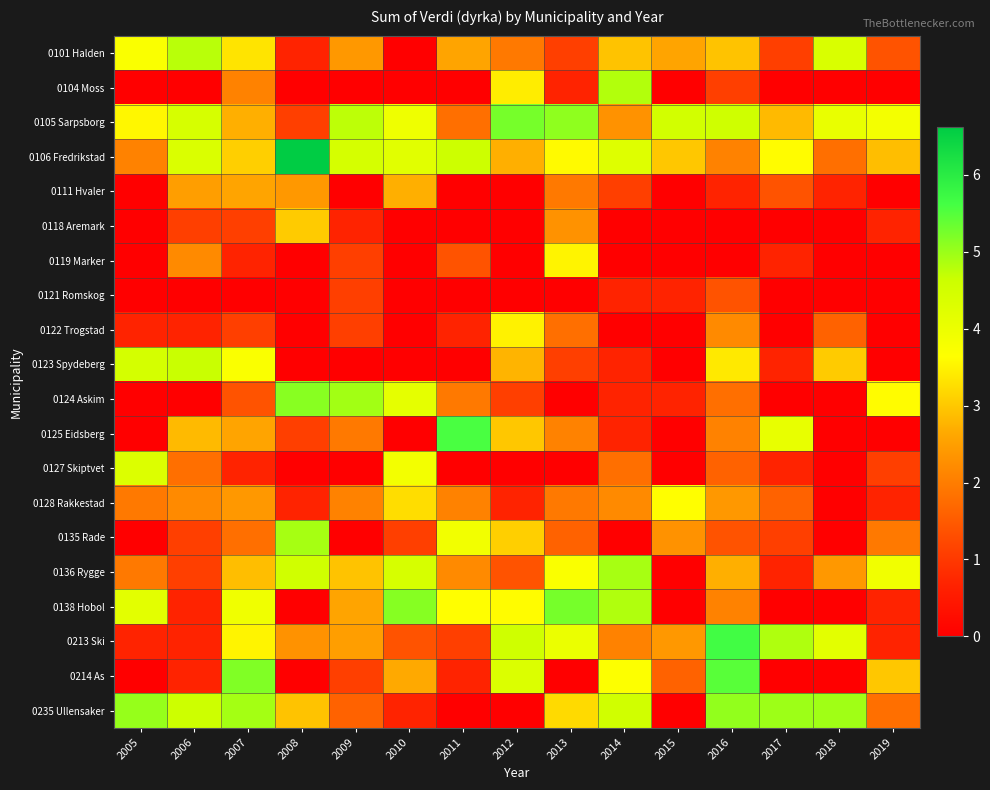

Reading right to left, what are all the values shown in this chart?

0101 Halden: 2019=1.4	2018=4.4	2017=1.1	2016=2.9	2015=2.6	2014=2.9	2013=1.1	2012=1.9	2011=2.6	2010=0.0	2009=2.4	2008=0.7	2007=3.3	2006=4.8	2005=3.7
0104 Moss: 2019=0.0	2018=0.0	2017=0.0	2016=1.1	2015=0.0	2014=4.8	2013=0.7	2012=3.4	2011=0.0	2010=0.0	2009=0.0	2008=0.0	2007=2.1	2006=0.0	2005=0.0
0105 Sarpsborg: 2019=3.9	2018=4.1	2017=2.8	2016=4.6	2015=4.5	2014=2.3	2013=5.1	2012=5.3	2011=1.8	2010=4.0	2009=4.7	2008=1.1	2007=2.7	2006=4.4	2005=3.6
0106 Fredrikstad: 2019=2.9	2018=1.8	2017=3.6	2016=2.1	2015=3.0	2014=4.3	2013=3.6	2012=2.7	2011=4.6	2010=4.2	2009=4.5	2008=6.6	2007=3.1	2006=4.4	2005=2.1
0111 Hvaler: 2019=0.0	2018=0.7	2017=1.4	2016=0.7	2015=0.0	2014=1.1	2013=1.9	2012=0.0	2011=0.0	2010=2.7	2009=0.0	2008=2.4	2007=2.6	2006=2.5	2005=0.0
0118 Aremark: 2019=0.7	2018=0.0	2017=0.0	2016=0.0	2015=0.0	2014=0.0	2013=2.3	2012=0.0	2011=0.0	2010=0.0	2009=0.7	2008=3.0	2007=1.1	2006=1.1	2005=0.0
0119 Marker: 2019=0.0	2018=0.0	2017=0.7	2016=0.0	2015=0.0	2014=0.0	2013=3.5	2012=0.0	2011=1.4	2010=0.0	2009=1.1	2008=0.0	2007=0.7	2006=2.2	2005=0.0
0121 Romskog: 2019=0.0	2018=0.0	2017=0.0	2016=1.4	2015=0.7	2014=0.7	2013=0.0	2012=0.0	2011=0.0	2010=0.0	2009=1.1	2008=0.0	2007=0.0	2006=0.0	2005=0.0
0122 Trogstad: 2019=0.0	2018=1.6	2017=0.0	2016=2.2	2015=0.0	2014=0.0	2013=1.8	2012=3.5	2011=0.7	2010=0.0	2009=1.1	2008=0.0	2007=1.1	2006=0.7	2005=0.7
0123 Spydeberg: 2019=0.0	2018=3.0	2017=0.7	2016=3.4	2015=0.0	2014=0.7	2013=1.1	2012=2.8	2011=0.0	2010=0.0	2009=0.0	2008=0.0	2007=3.7	2006=4.6	2005=4.5
0124 Askim: 2019=3.6	2018=0.0	2017=0.0	2016=1.8	2015=0.7	2014=0.7	2013=0.0	2012=1.1	2011=1.9	2010=4.1	2009=4.9	2008=5.1	2007=1.4	2006=0.0	2005=0.0
0125 Eidsberg: 2019=0.0	2018=0.0	2017=4.1	2016=2.1	2015=0.0	2014=0.7	2013=2.1	2012=3.0	2011=5.6	2010=0.0	2009=1.9	2008=1.1	2007=2.6	2006=2.8	2005=0.0
0127 Skiptvet: 2019=1.1	2018=0.0	2017=0.7	2016=1.6	2015=0.0	2014=1.8	2013=0.0	2012=0.0	2011=0.0	2010=3.9	2009=0.0	2008=0.0	2007=0.7	2006=1.8	2005=4.3
0128 Rakkestad: 2019=0.7	2018=0.0	2017=1.6	2016=2.4	2015=3.6	2014=2.2	2013=1.9	2012=0.7	2011=2.1	2010=3.3	2009=2.1	2008=0.7	2007=2.4	2006=2.2	2005=1.9
0135 Rade: 2019=1.9	2018=0.0	2017=1.1	2016=1.4	2015=2.3	2014=0.0	2013=1.6	2012=3.1	2011=3.9	2010=1.1	2009=0.0	2008=4.9	2007=1.8	2006=1.1	2005=0.0
0136 Rygge: 2019=3.9	2018=2.4	2017=0.7	2016=2.7	2015=0.0	2014=4.9	2013=3.7	2012=1.4	2011=2.2	2010=4.4	2009=2.9	2008=4.5	2007=2.9	2006=1.1	2005=1.9
0138 Hobol: 2019=0.7	2018=0.0	2017=0.0	2016=2.1	2015=0.0	2014=4.8	2013=5.3	2012=3.6	2011=3.6	2010=5.1	2009=2.6	2008=0.0	2007=3.9	2006=0.7	2005=4.2
0213 Ski: 2019=0.7	2018=4.2	2017=4.8	2016=5.7	2015=2.4	2014=2.1	2013=4.0	2012=4.6	2011=1.1	2010=1.4	2009=2.5	2008=2.3	2007=3.5	2006=0.7	2005=0.7
0214 As: 2019=3.0	2018=0.0	2017=0.0	2016=5.5	2015=1.6	2014=3.7	2013=0.0	2012=4.3	2011=0.7	2010=2.6	2009=1.1	2008=0.0	2007=5.2	2006=0.7	2005=0.0
0235 Ullensaker: 2019=1.8	2018=4.9	2017=5.0	2016=5.1	2015=0.0	2014=4.5	2013=3.2	2012=0.0	2011=0.0	2010=0.7	2009=1.6	2008=2.9	2007=4.9	2006=4.6	2005=5.0